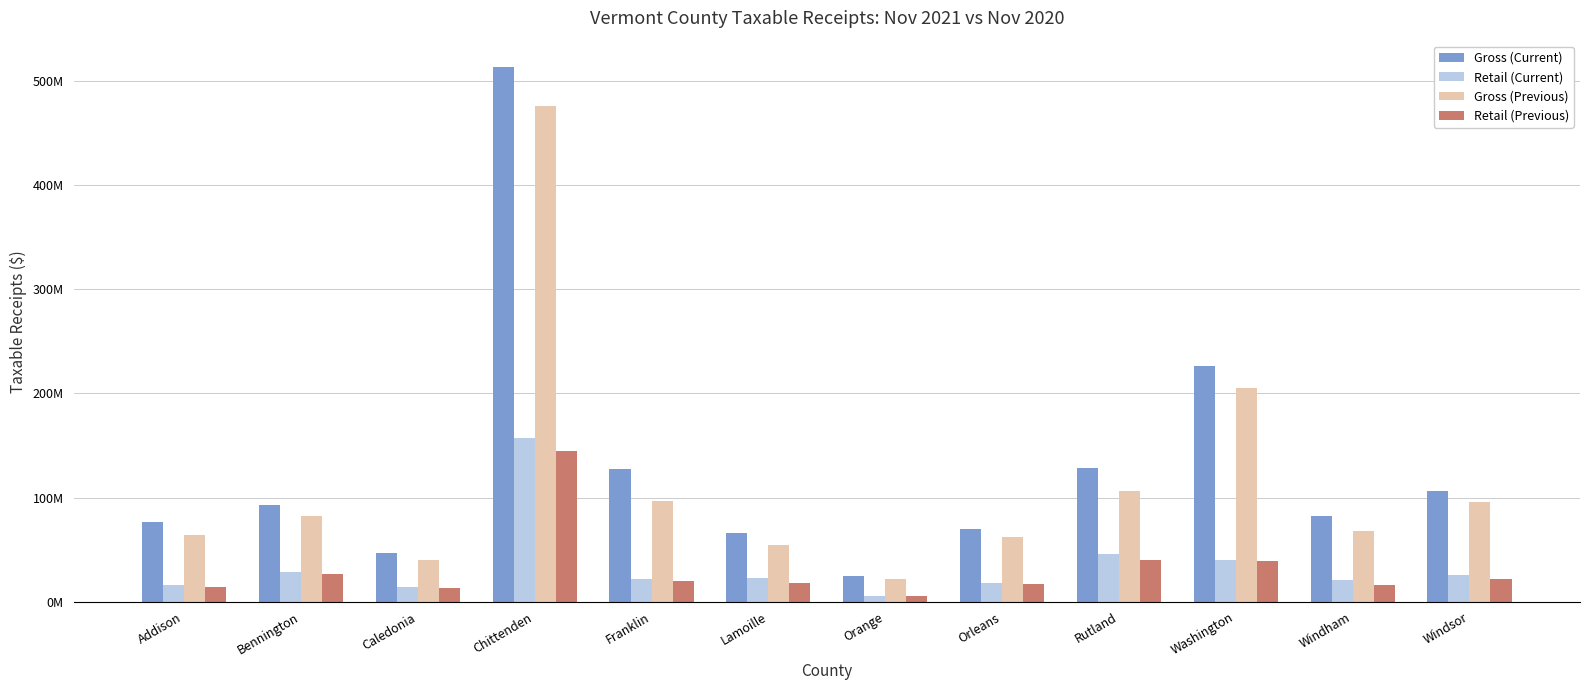

What value does the Retail (Current) series have at Washington?

39817041.8